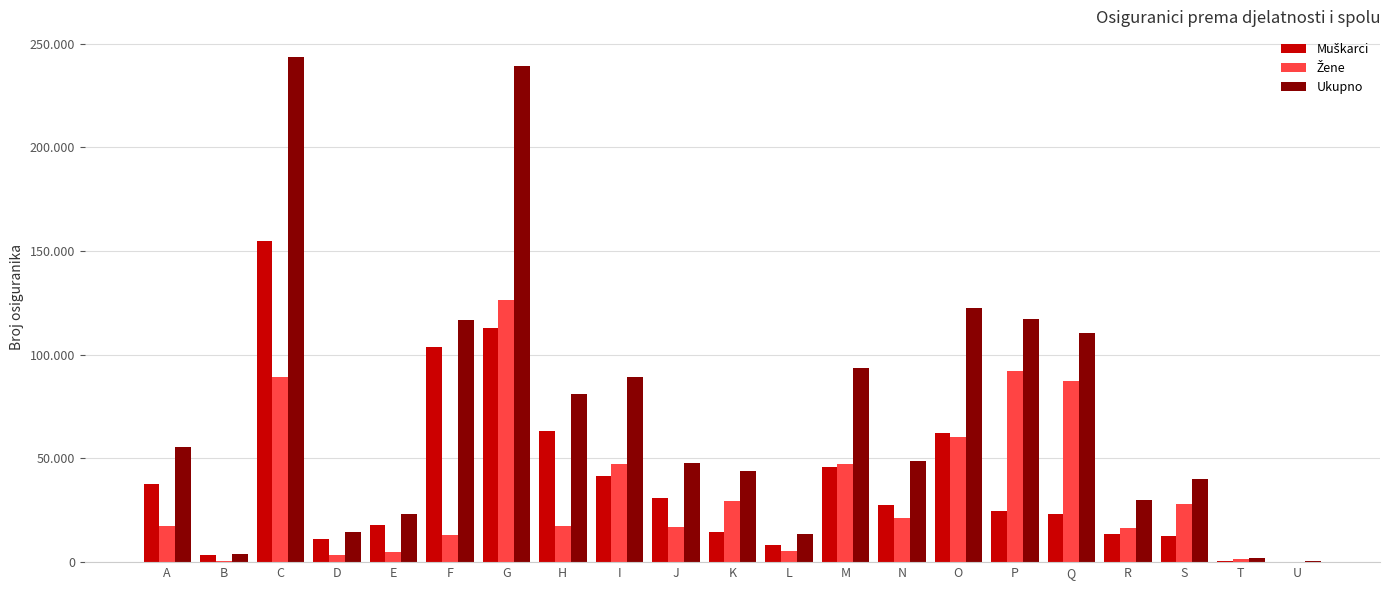

What is the value of the Ukupno bar at the 14th from the left?

48871